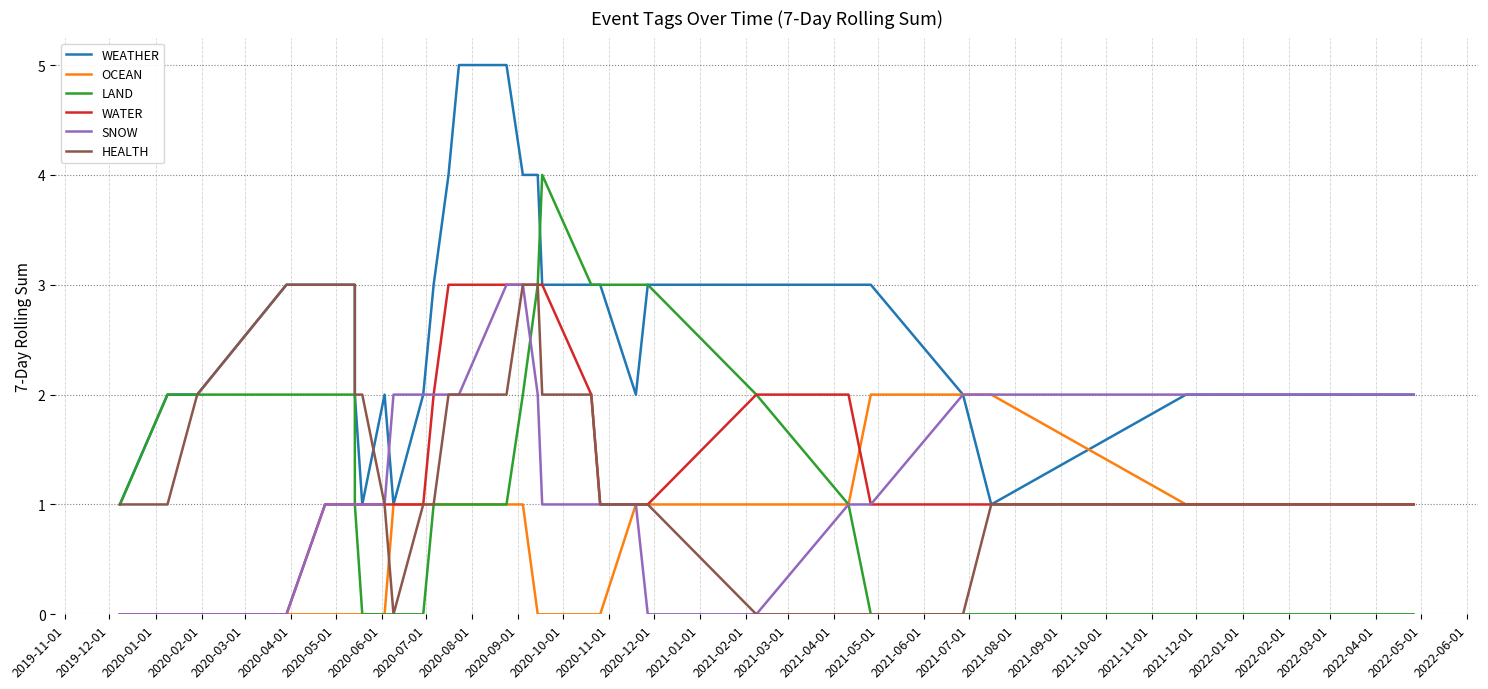

How many distinct data groups are displayed?

6